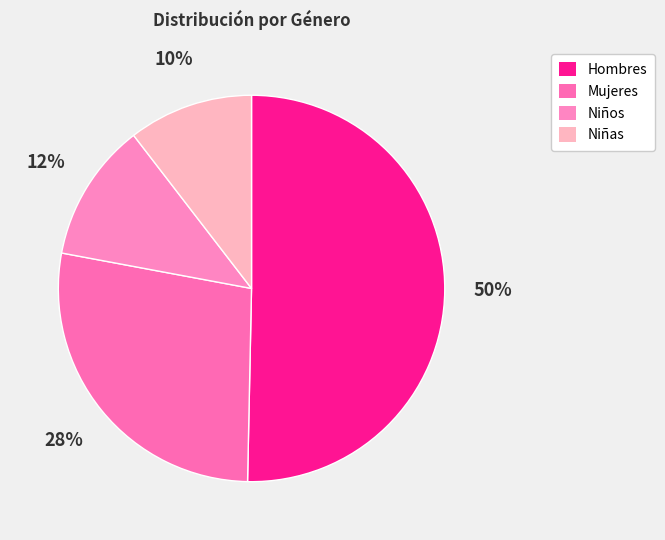

How many segments does this pie chart have?

4